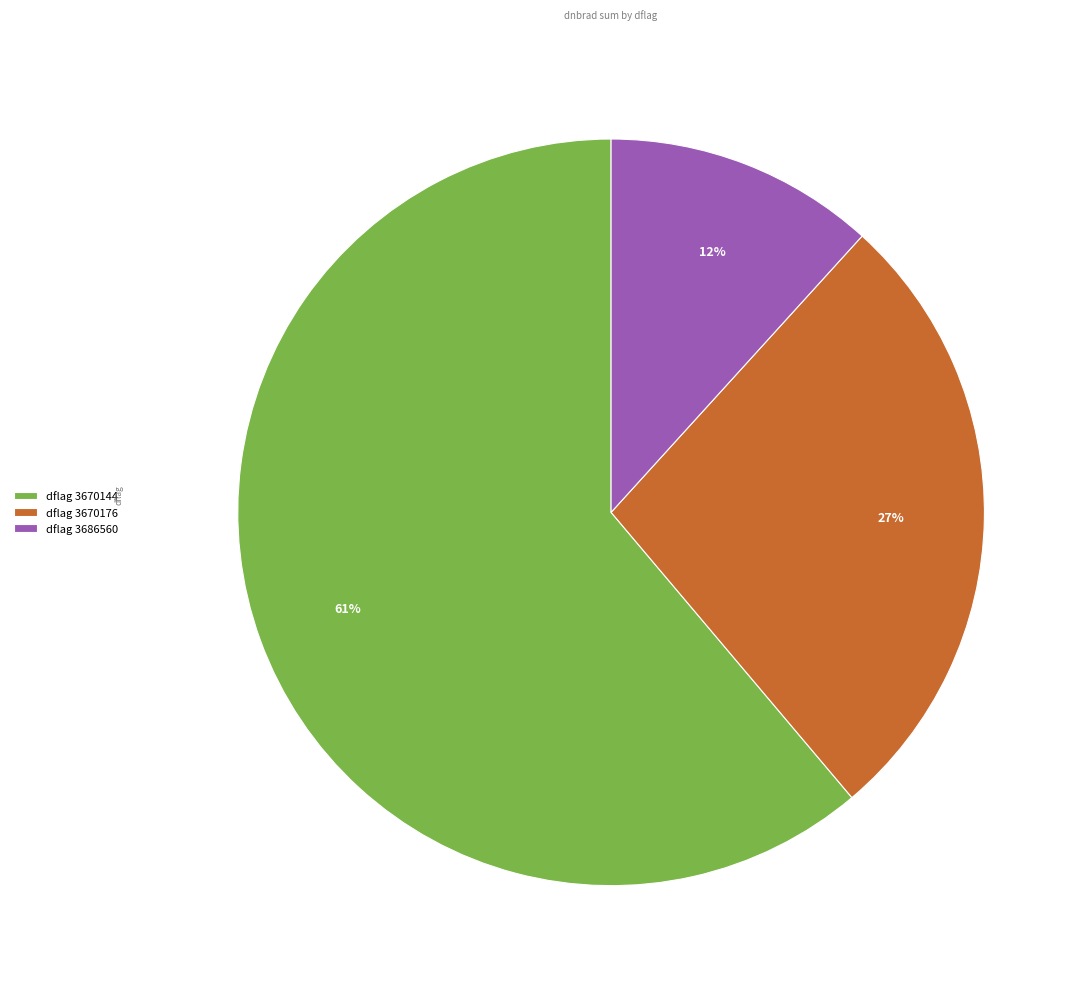

To the nearest percent, what is the average slice percentage?

33%